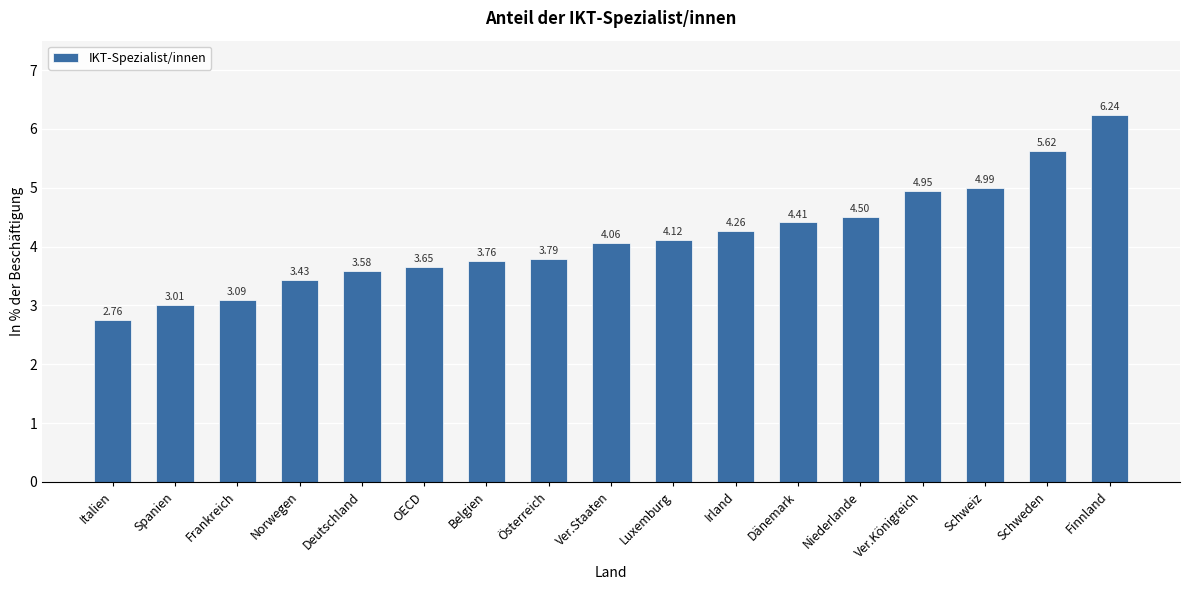

What is the label of the 15th bar from the right?

Frankreich